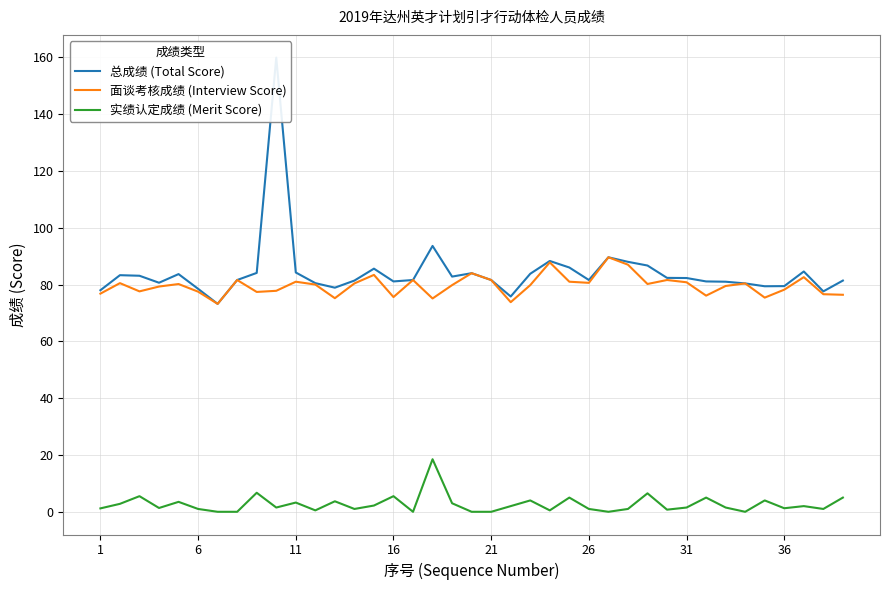

Where is 总成绩 (Total Score) nearest to the value 116?

17